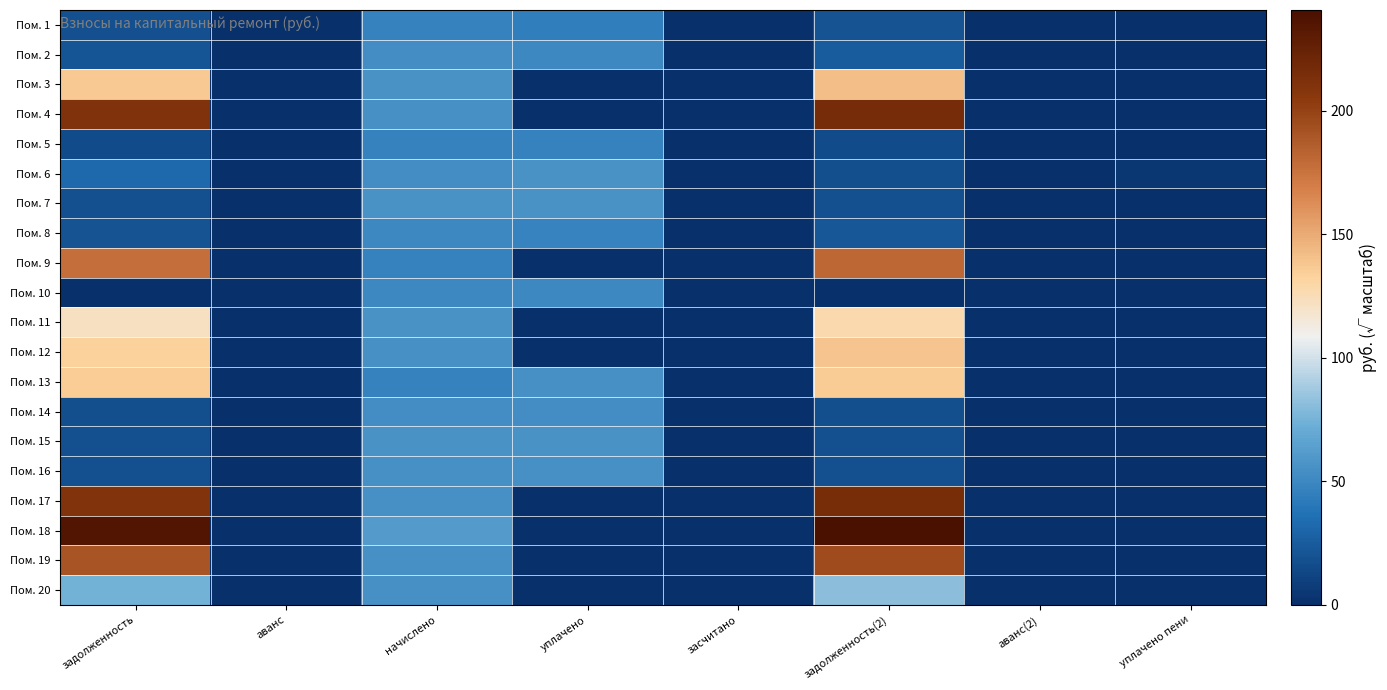

At how many categories does at least one series exceed 229?

2